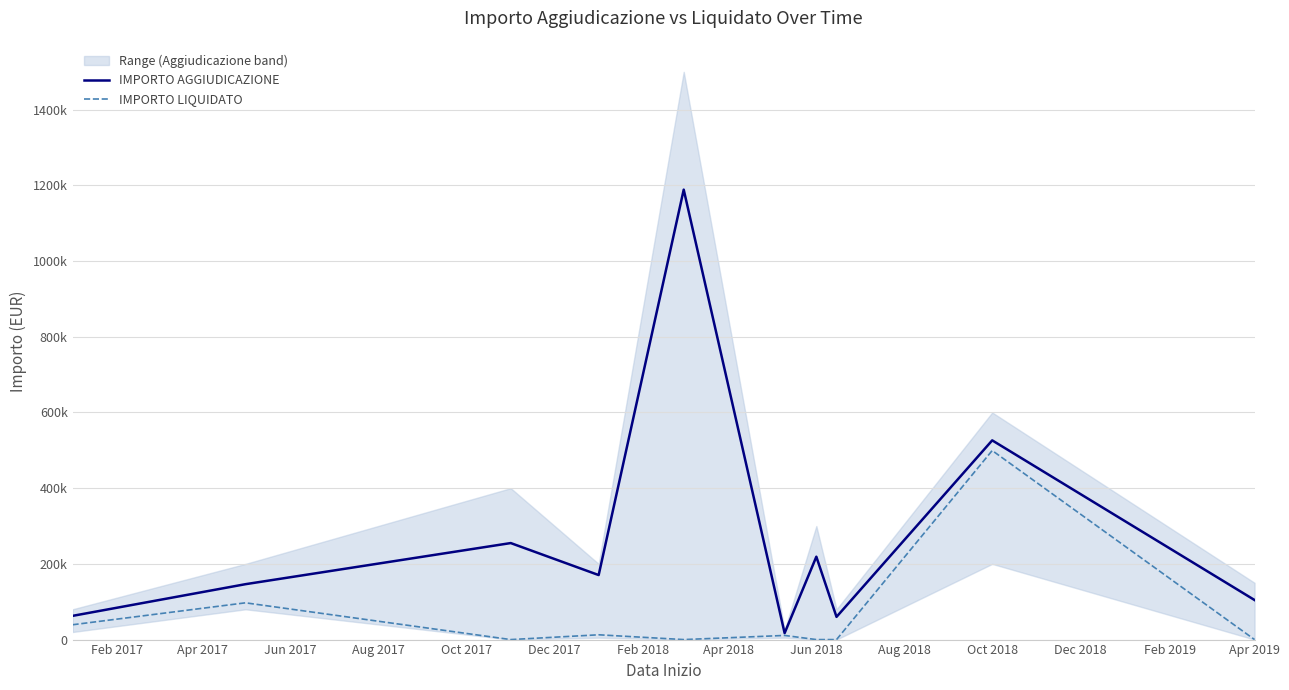

How many interior local peaks does the IMPORTO LIQUIDATO series have?

4